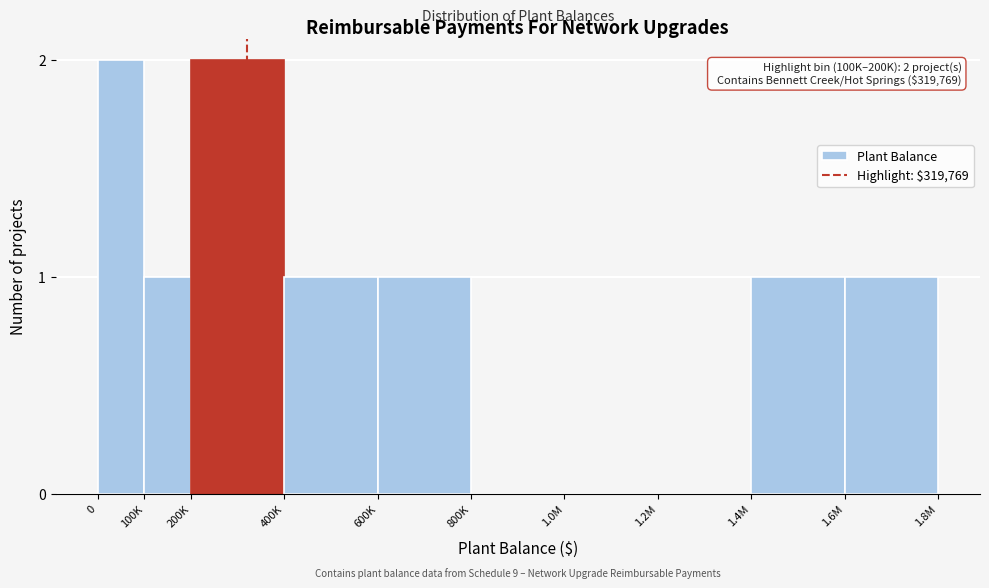

Reading left to right, list all the values displayed in this chart.

0=2	100K=1	200K=2	400K=1	600K=1	800K=0	1.0M=0	1.2M=0	1.4M=1	1.6M=1